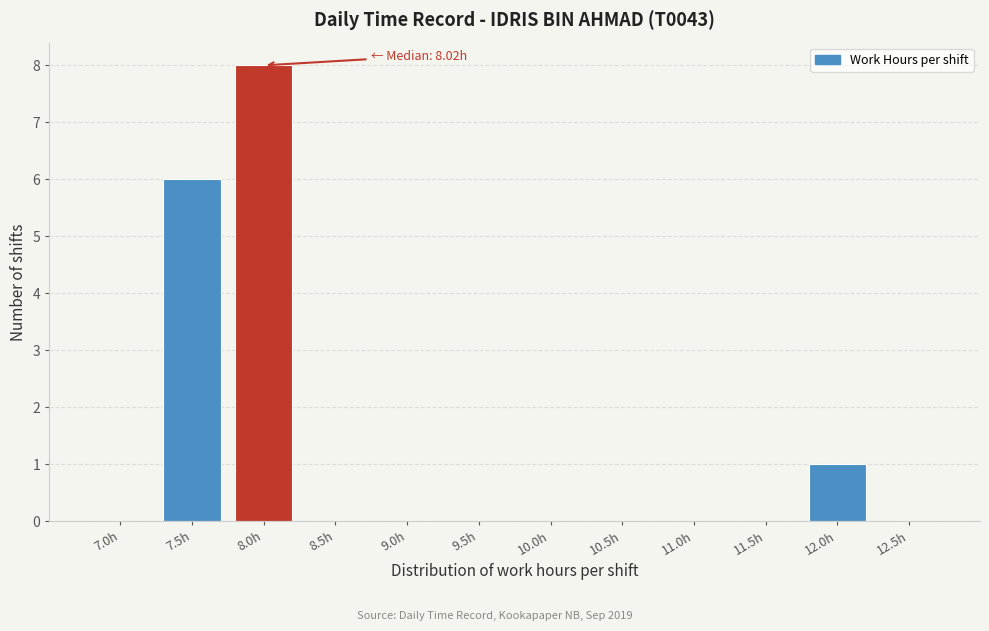

Reading left to right, what are all the values shown in this chart?

7.0h=0	7.5h=6	8.0h=8	8.5h=0	9.0h=0	9.5h=0	10.0h=0	10.5h=0	11.0h=0	11.5h=0	12.0h=1	12.5h=0